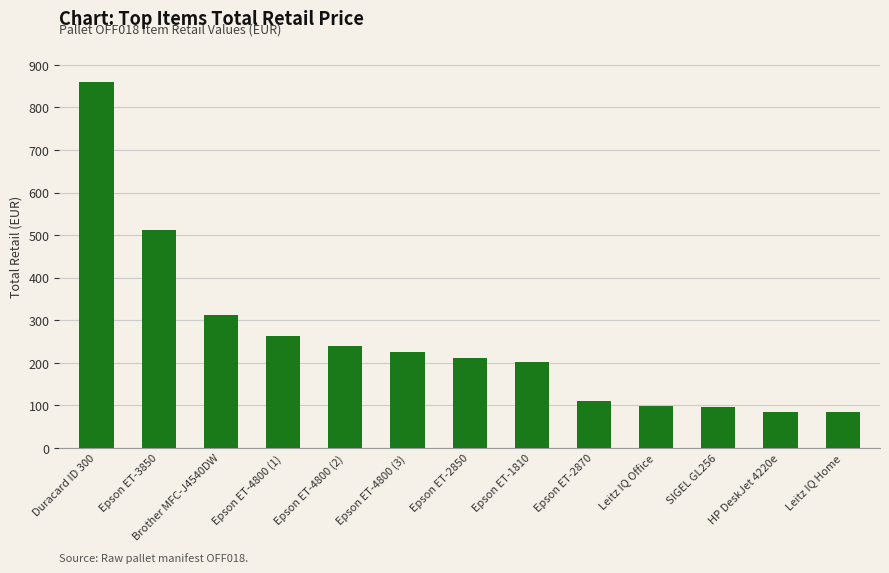

At which label is the value closest to 471?

Epson ET-3850